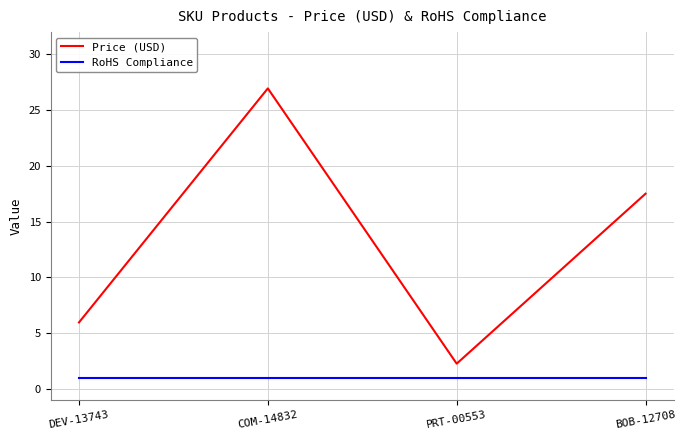

How many lines are shown in the chart?

2